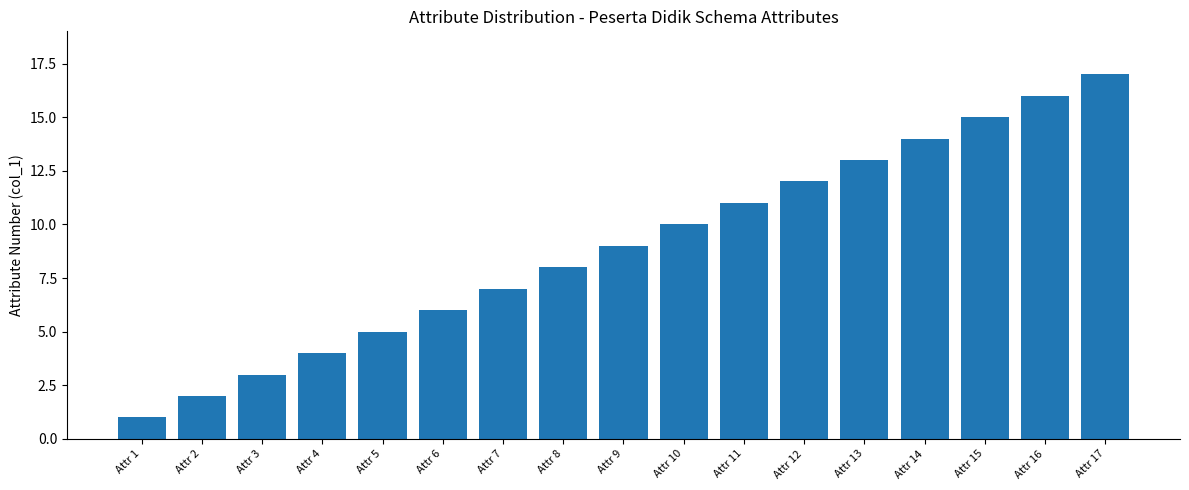

What is the difference between the second highest and minimum values?

15